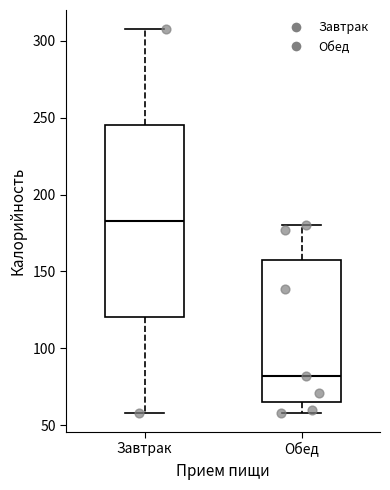

Reading left to right, read every box against the y-axis: the position of its median line, the range the box covers, and the ends of its whiskers. The values are not printed on the chart, so give them approximately, as read against the axis.

Завтрак: median 185, box 120 to 245, whiskers 60 to 310
Обед: median 80, box 65 to 160, whiskers 60 to 180